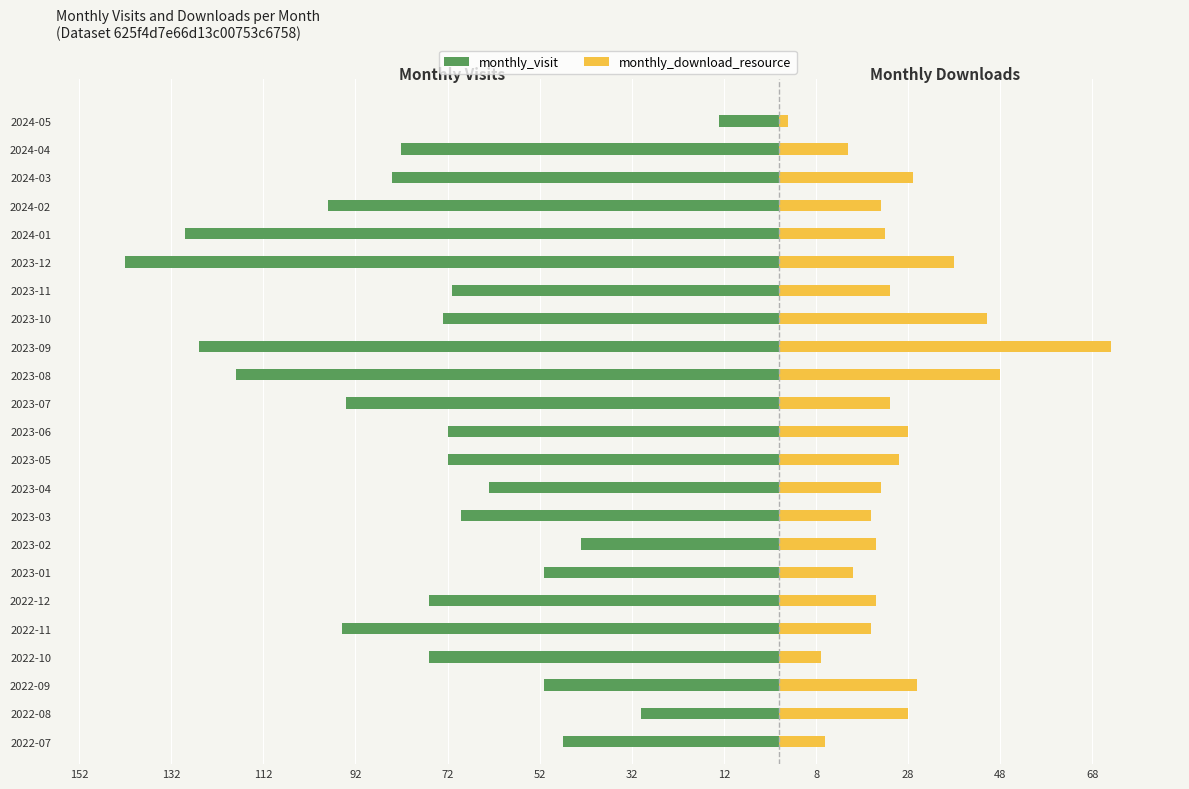

What position from the right is 2022-11?

19